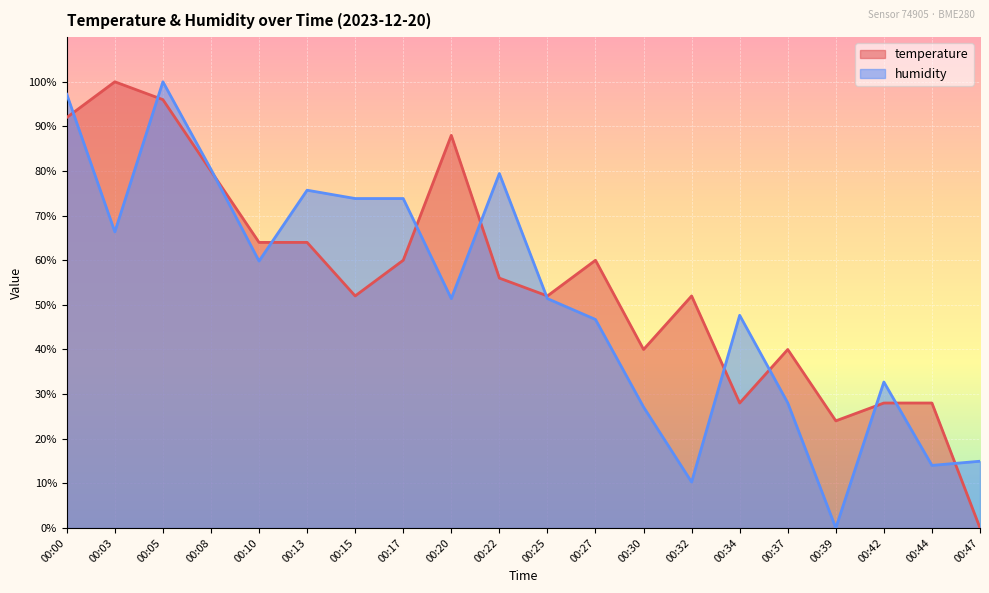

Which series ends up on top after the final intersection of temperature and humidity?

humidity